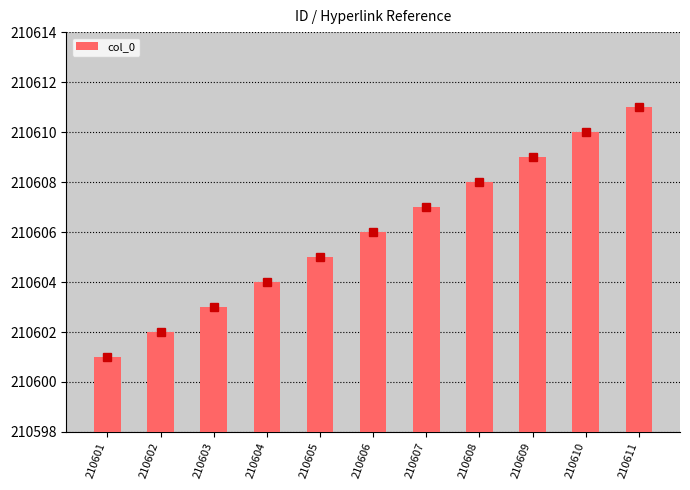

Between 210602 and 210603, which is larger?

210603